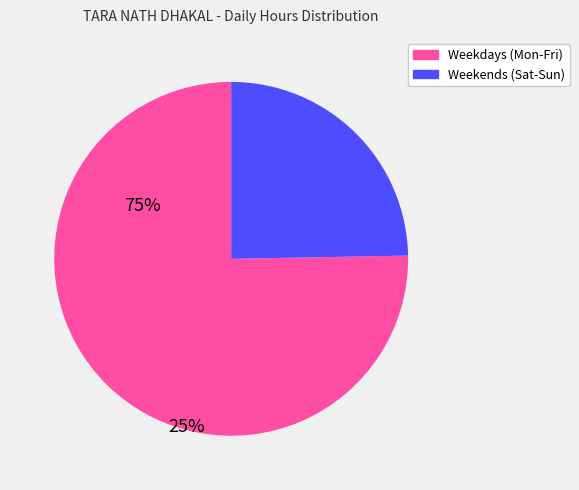

How many slices are in this pie chart?

2